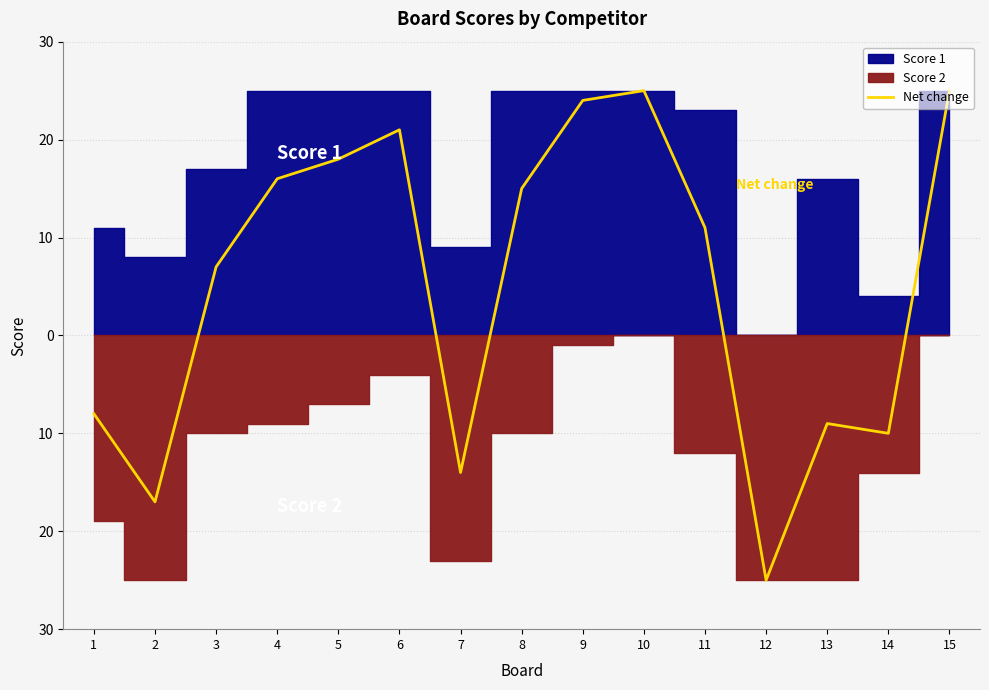

Does the chart display data point markers on the line(s)?

No